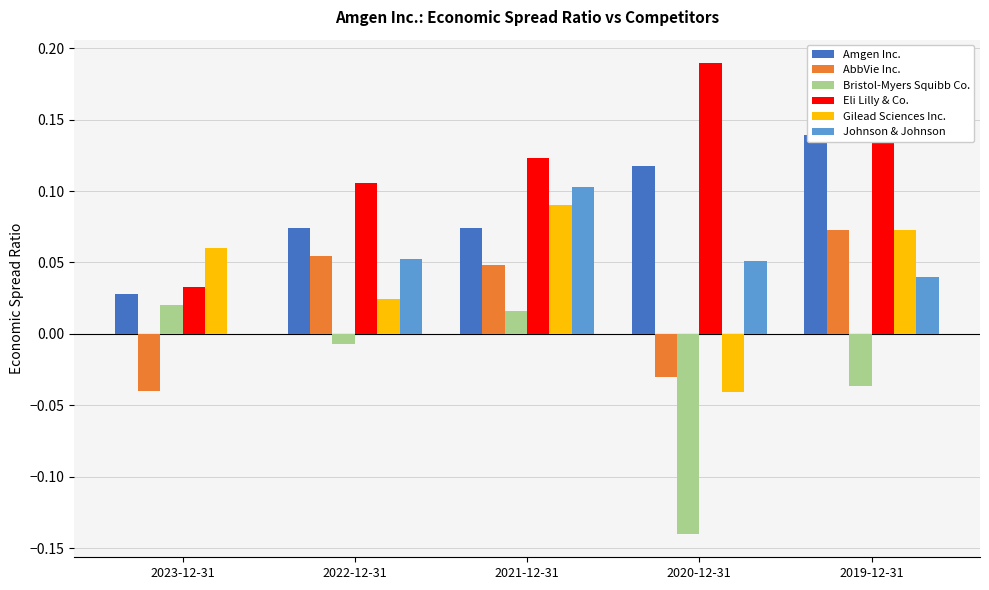

What is the difference between the maximum and minimum values in the Amgen Inc. series?

0.1